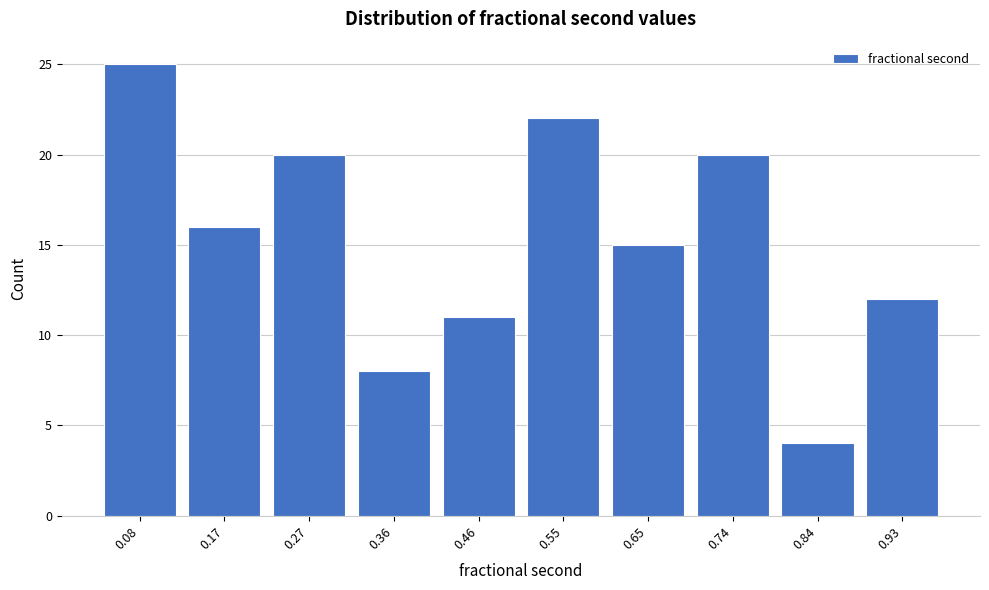

Reading left to right, transcribe this chart: for each bar, give the range it covers on the x-axis and its height. Neither the bar edges nor the heights are printed on the chart, so give them approximately, as read against the axes.

0.03 to 0.13: 25
0.13 to 0.22: 16
0.22 to 0.32: 20
0.32 to 0.41: 8
0.41 to 0.51: 11
0.51 to 0.60: 22
0.60 to 0.70: 15
0.70 to 0.79: 20
0.79 to 0.88: 4
0.88 to 0.98: 12